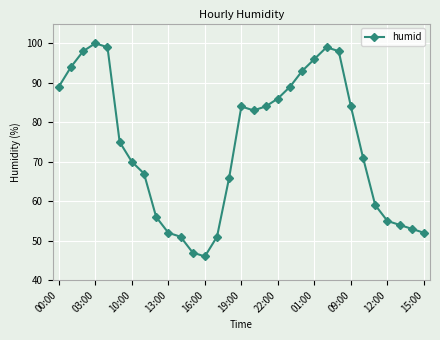

What is the difference between the maximum and minimum values?

54